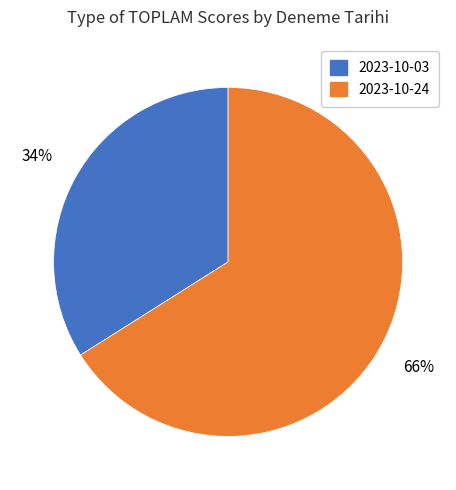

To the nearest percent, what is the combined percentage of 2023-10-03 and 2023-10-24?

100%